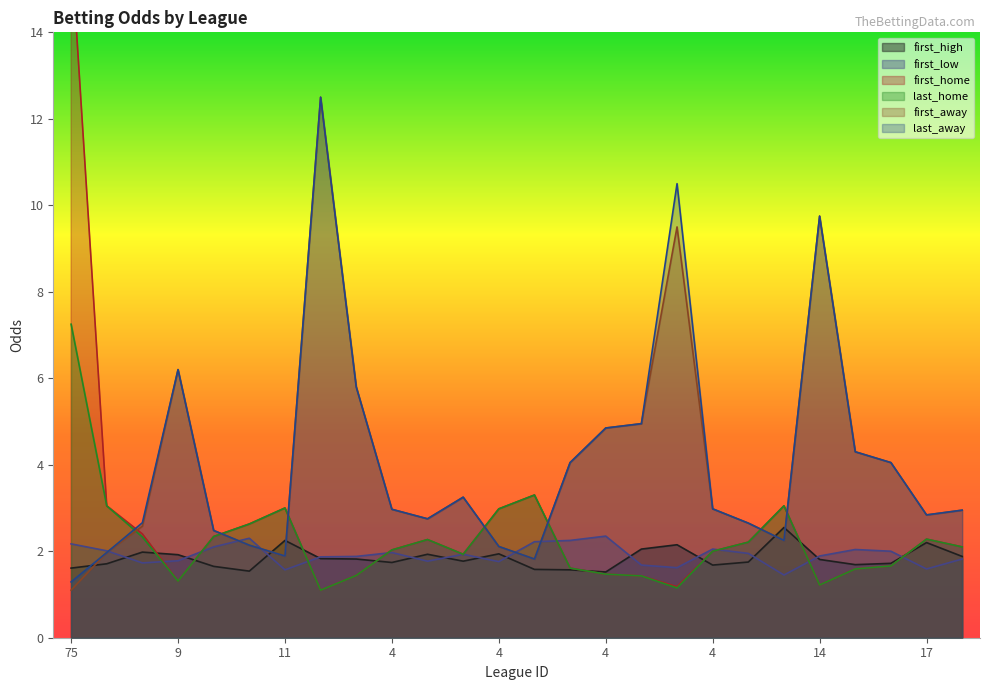

How many data points does each series have?

26